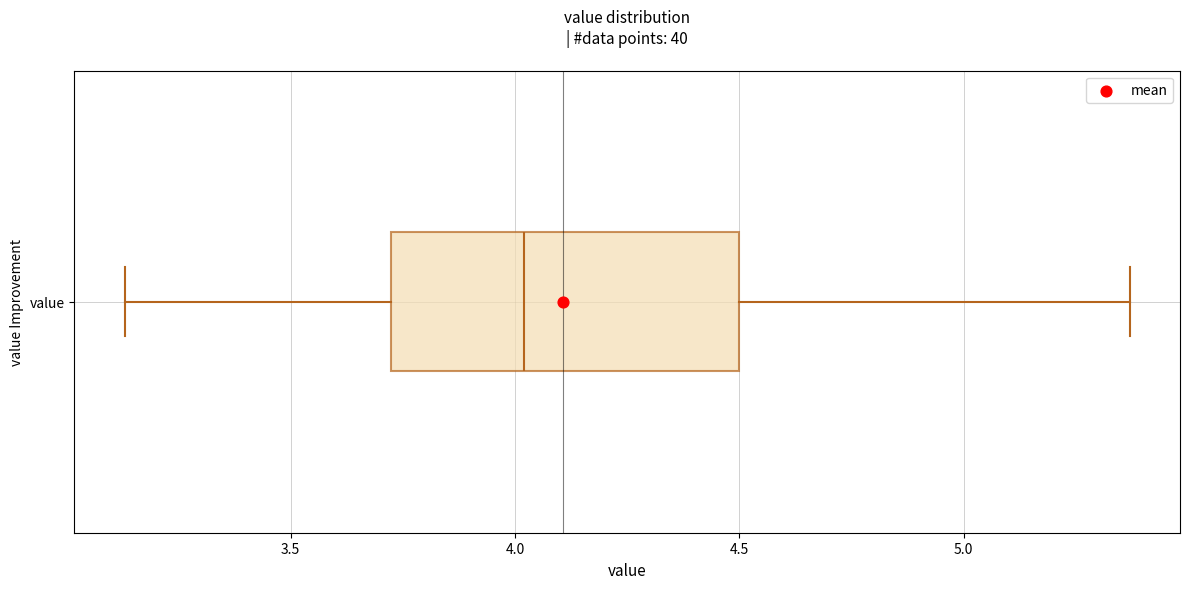

Read this box plot against the x-axis: the position of the median line, the range covered by the box, and the ends of both whiskers. The values are not printed on the chart, so give them approximately, as read against the axis.

median 4.00, box 3.70 to 4.50, whiskers 3.15 to 5.35